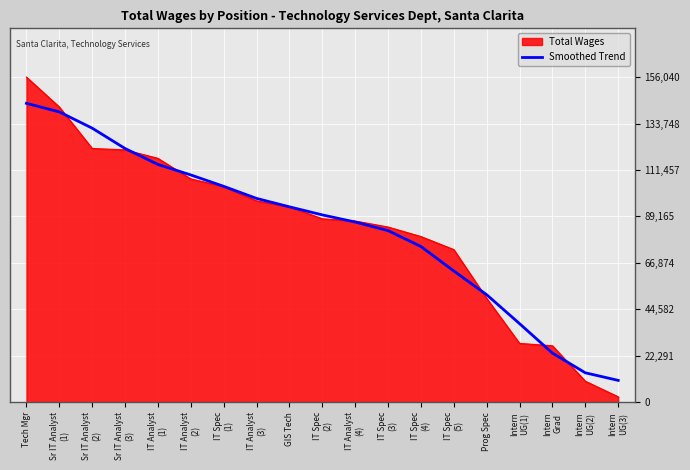

Which series has the widest spread of values?

Total Wages